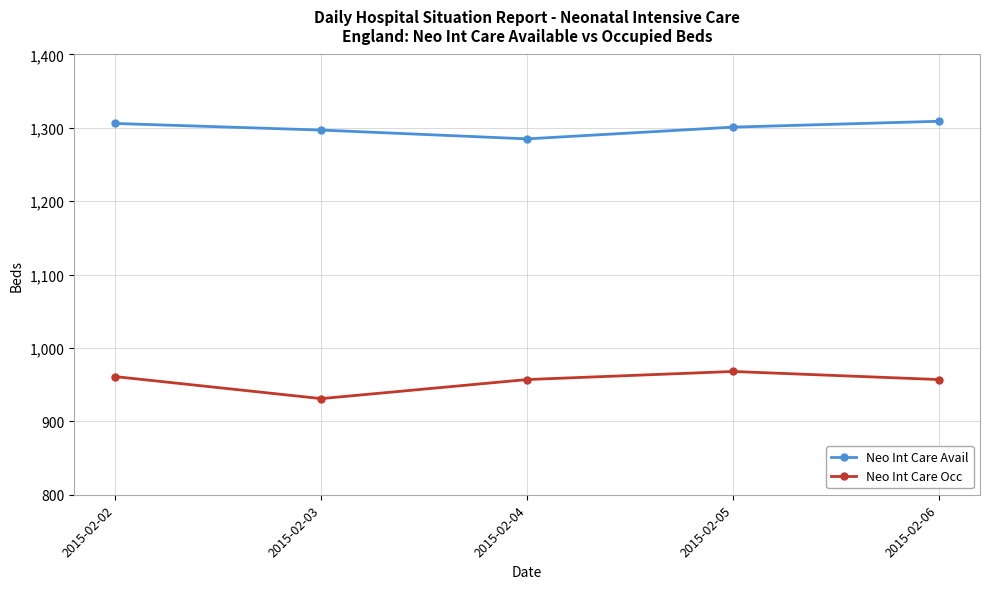

The Neo Int Care Avail series shows 312 at 2015-02-04. True or false?

False